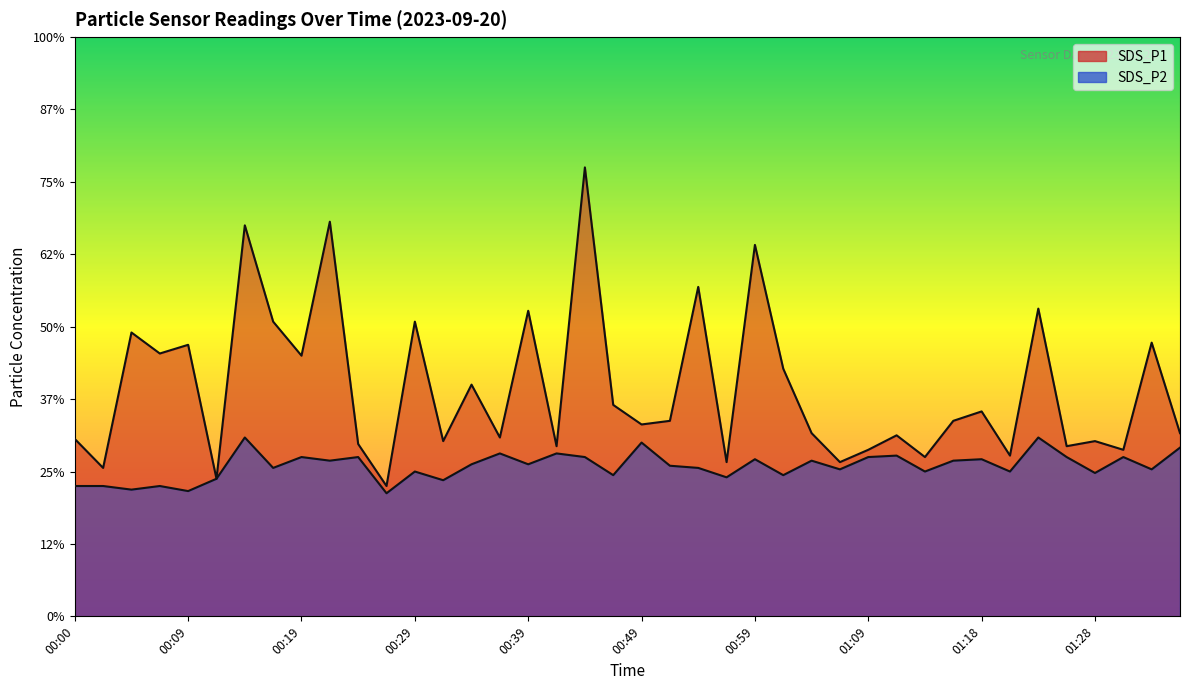

Reading left to right, what are all the values shown in this chart?

SDS_P1: 00:00=2.5	00:02=2.0	00:05=3.9	00:07=3.6	00:09=3.8	00:12=1.9	00:14=5.4	00:17=4.1	00:19=3.6	00:22=5.5	00:24=2.4	00:27=1.8	00:29=4.1	00:31=2.4	00:34=3.2	00:36=2.5	00:39=4.2	00:41=2.4	00:44=6.2	00:46=2.9	00:49=2.6	00:51=2.7	00:54=4.5	00:56=2.1	00:59=5.1	01:01=3.4	01:04=2.5	01:06=2.1	01:09=2.3	01:11=2.5	01:13=2.2	01:16=2.7	01:18=2.8	01:21=2.2	01:23=4.2	01:26=2.4	01:28=2.4	01:31=2.3	01:33=3.8	01:35=2.5
SDS_P2: 00:00=1.8	00:02=1.8	00:05=1.8	00:07=1.8	00:09=1.7	00:12=1.9	00:14=2.5	00:17=2.0	00:19=2.2	00:22=2.1	00:24=2.2	00:27=1.7	00:29=2.0	00:31=1.9	00:34=2.1	00:36=2.2	00:39=2.1	00:41=2.2	00:44=2.2	00:46=1.9	00:49=2.4	00:51=2.1	00:54=2.0	00:56=1.9	00:59=2.2	01:01=1.9	01:04=2.1	01:06=2.0	01:09=2.2	01:11=2.2	01:13=2.0	01:16=2.1	01:18=2.2	01:21=2.0	01:23=2.5	01:26=2.2	01:28=2.0	01:31=2.2	01:33=2.0	01:35=2.3